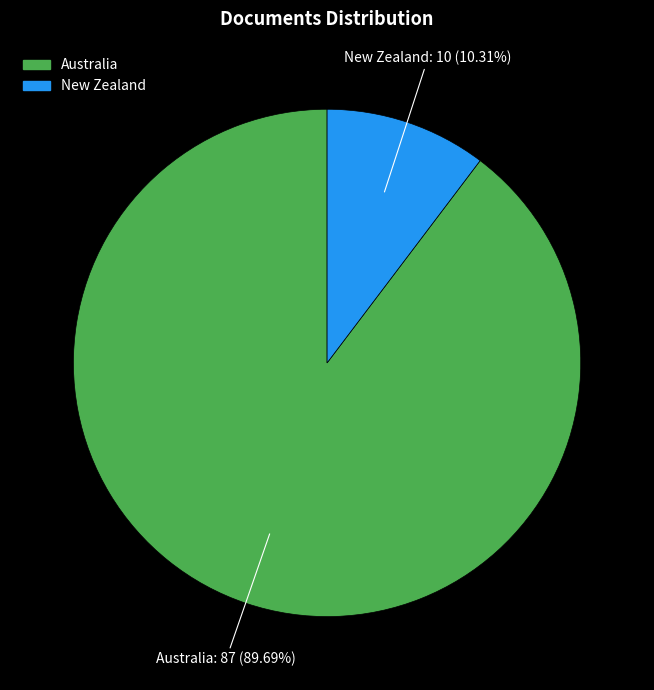

Is the sum of New Zealand and Australia greater than half?

Yes